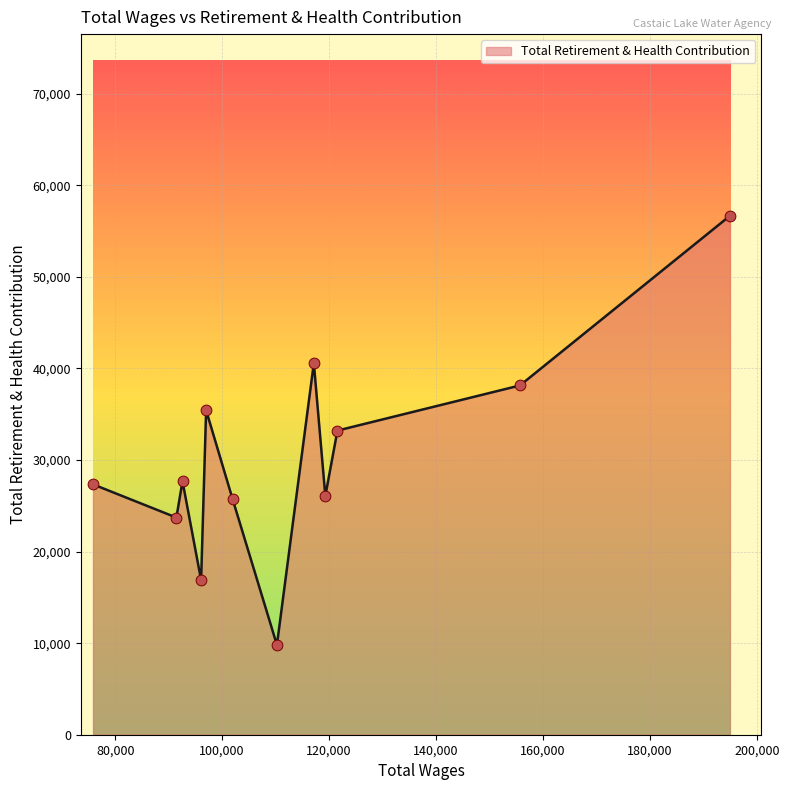

What is the minimum value shown in the chart?

9800